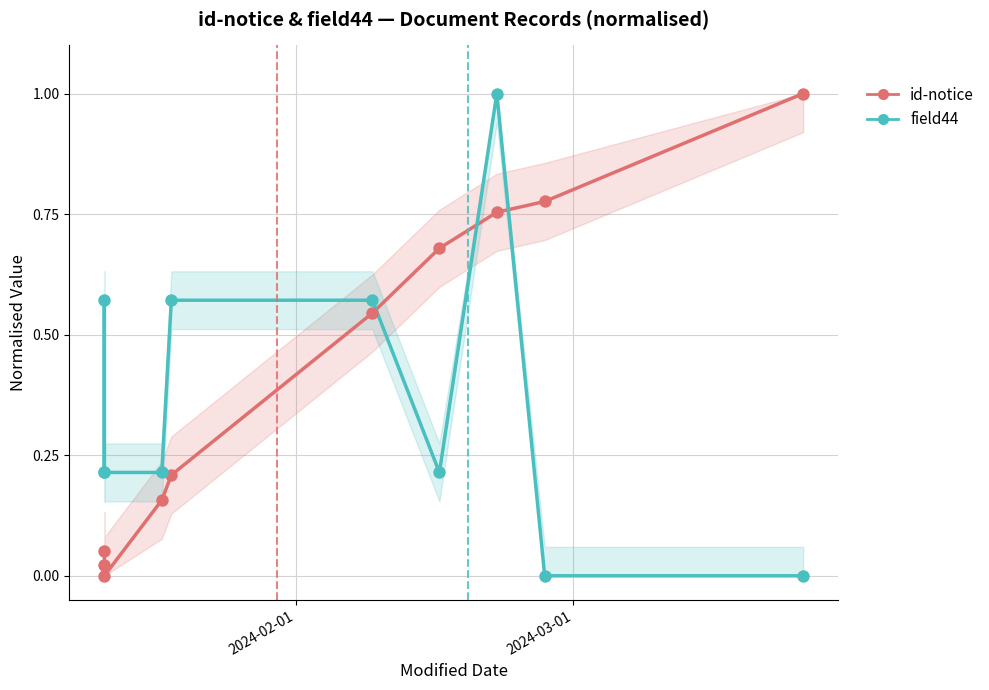

Which series has the largest total across all categories?

id-notice